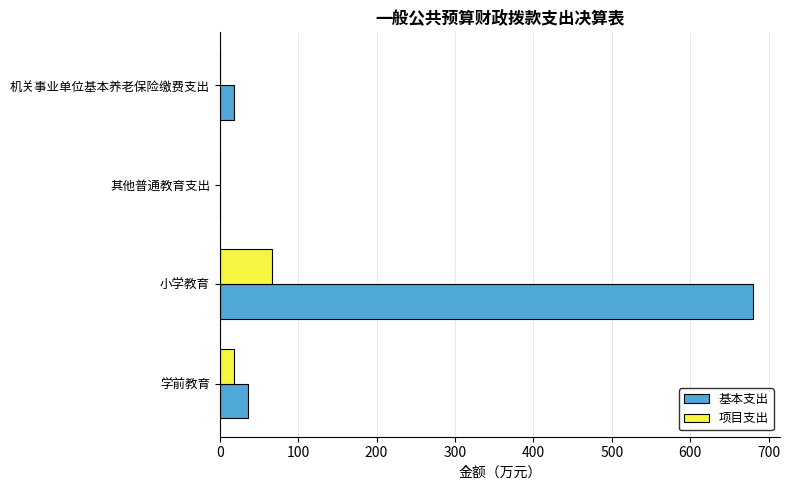

Between 小学教育 and 机关事业单位基本养老保险缴费支出, which series saw the biggest shift?

基本支出